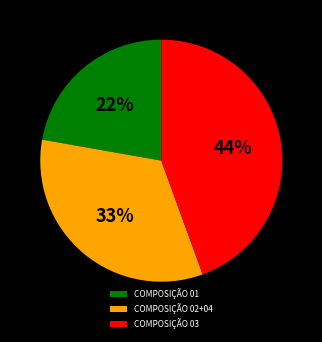

Count the number of slices in the pie.

3